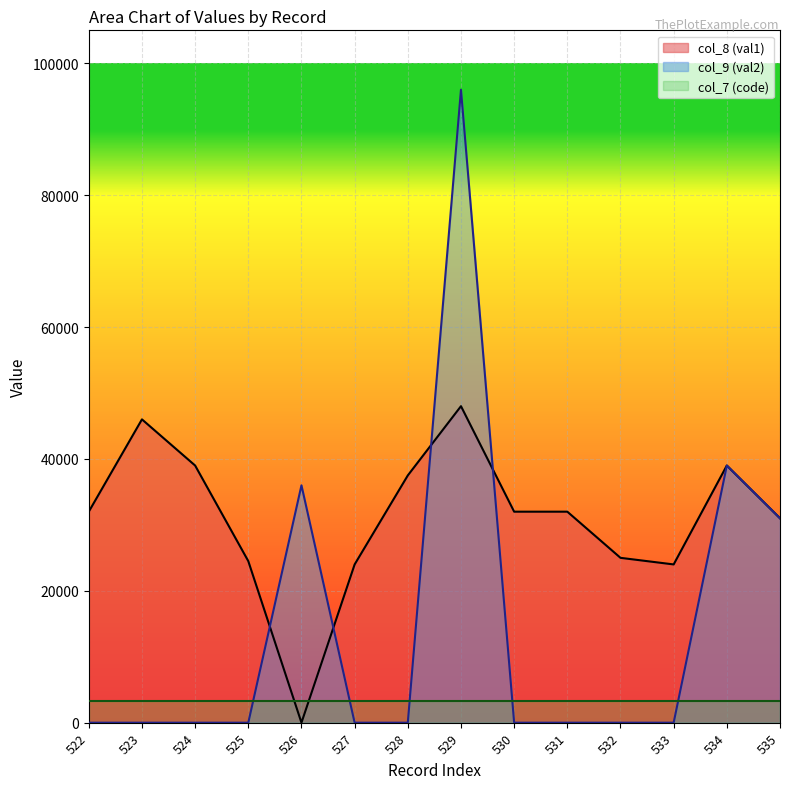

True or false: col_8 (val1) has a value of 39000 at 534.

True